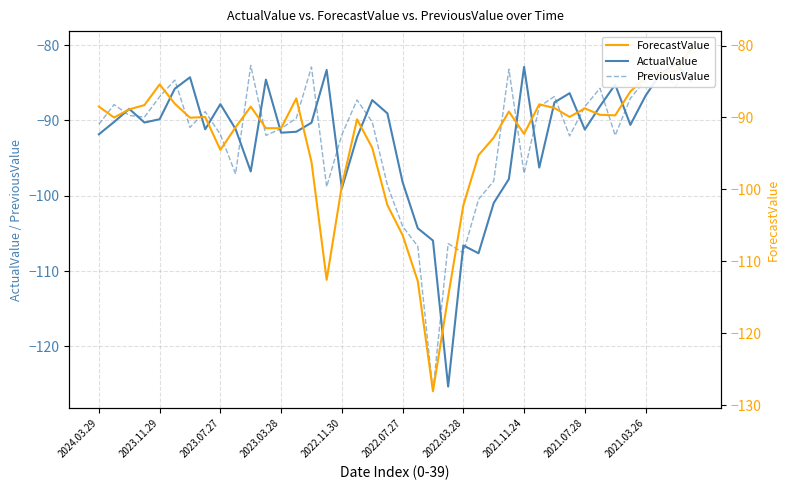

At which category is the sum across all series the highest?

39